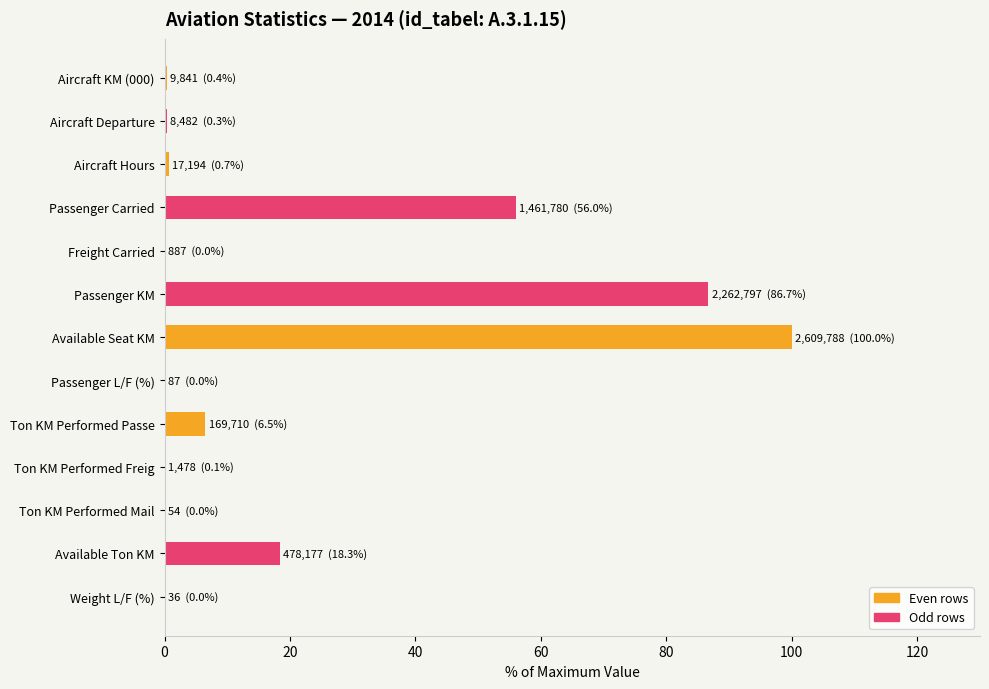

Where is the data nearest to the value 50?

Passenger Carried